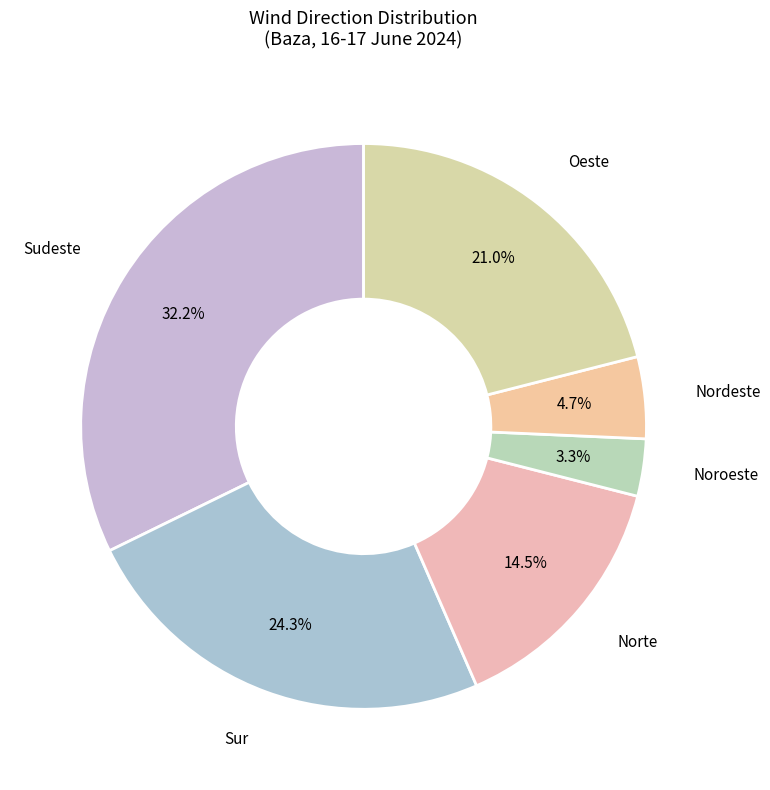

What is the largest slice in the pie chart?

Sudeste